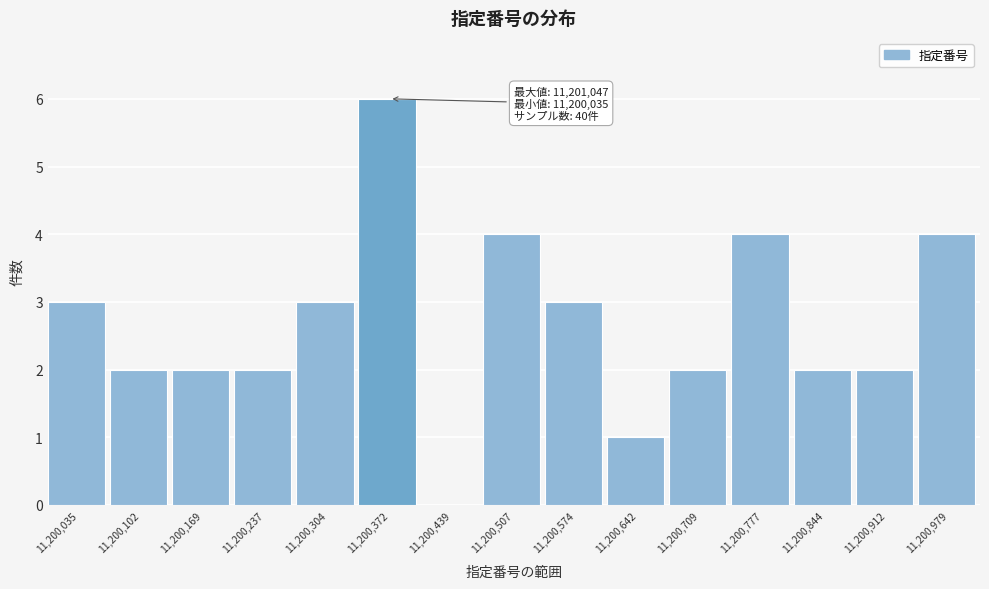

Reading right to left, list all the values displayed in this chart.

11,200,979=4	11,200,912=2	11,200,844=2	11,200,777=4	11,200,709=2	11,200,642=1	11,200,574=3	11,200,507=4	11,200,439=0	11,200,372=6	11,200,304=3	11,200,237=2	11,200,169=2	11,200,102=2	11,200,035=3